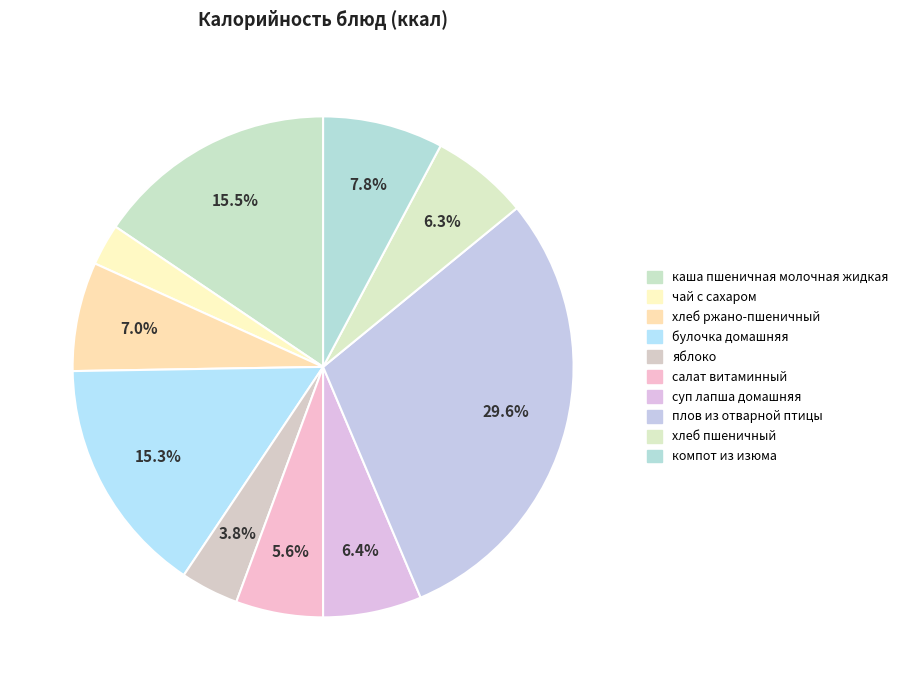

Does компот из изюма account for over 50% of the chart?

No